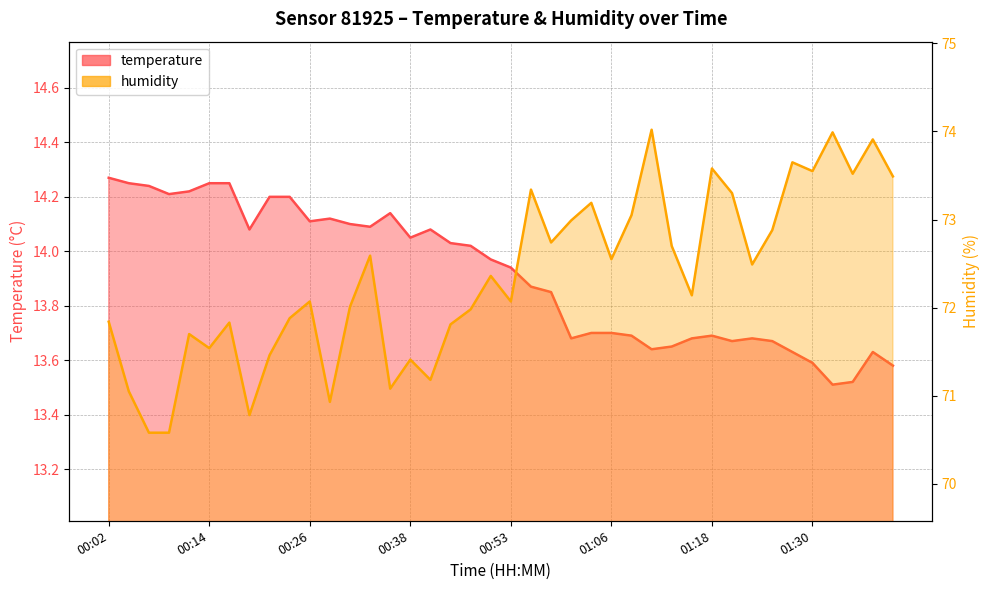

True or false: humidity and temperature intersect in this chart.

False